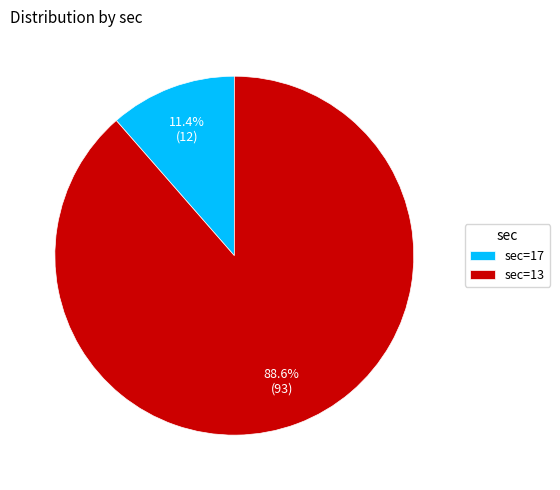

Which slice represents more than half of the pie?

sec=13